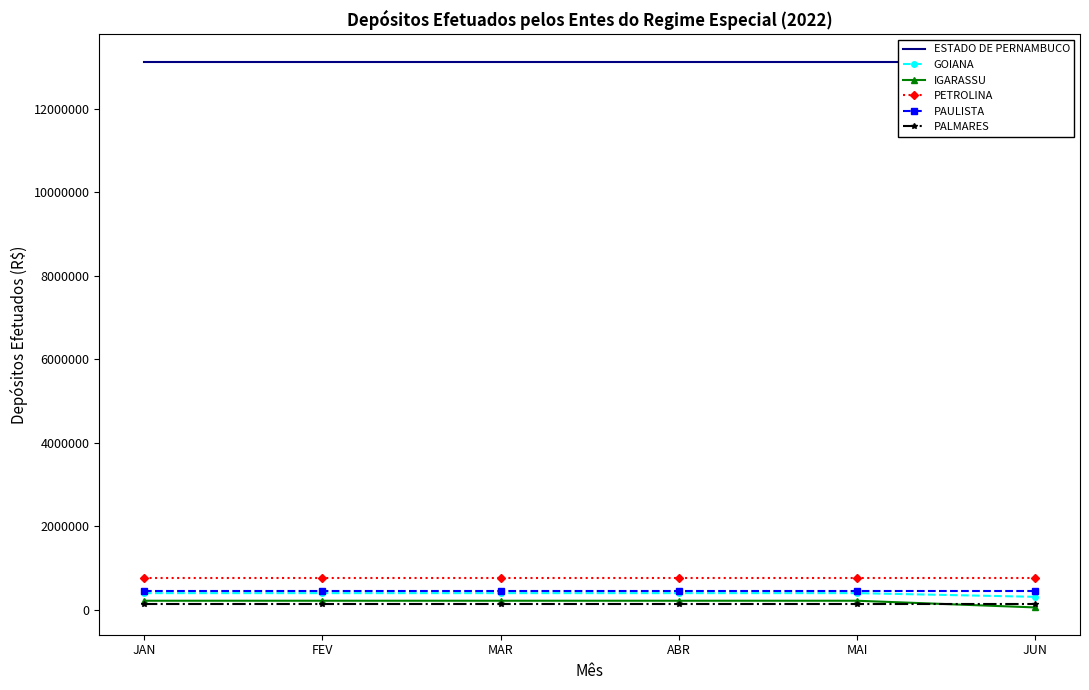

Reading left to right, transcribe all the data shown in this chart.

ESTADO DE PERNAMBUCO: 13120733.4	13120733.4	13120733.4	13120733.4	13120733.4	13120733.4
GOIANA: 394700.3	394700.3	394700.3	394700.3	394700.3	306509.7
IGARASSU: 212314.5	212314.5	212314.5	212314.5	212314.5	52011.1
PETROLINA: 755553.7	755553.7	755553.7	755553.7	755553.7	755553.7
PAULISTA: 439463.8	439463.8	439463.8	439463.8	439463.8	439463.8
PALMARES: 126624.2	126624.2	126624.2	126624.2	126624.2	126624.2